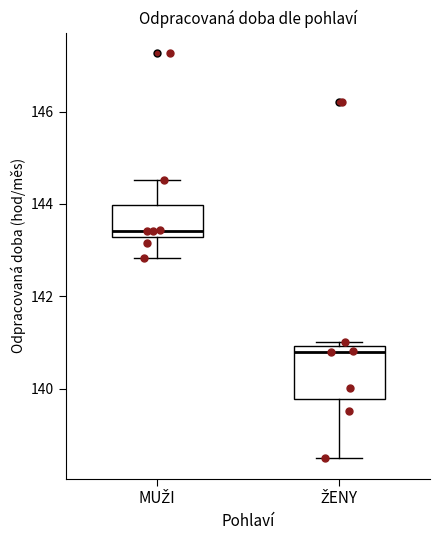

Reading left to right, transcribe this box plot: for each box, give where its median line is, the range the box spans, and where its two whiskers end, as read against the y-axis. The values are not printed on the chart, so give them approximately, as read against the axis.

MUŽI: median 143.4, box 143.2 to 144.0, whiskers 142.8 to 144.6
ŽENY: median 140.8, box 139.8 to 141.0, whiskers 138.4 to 141.0 (just above the box's upper edge)